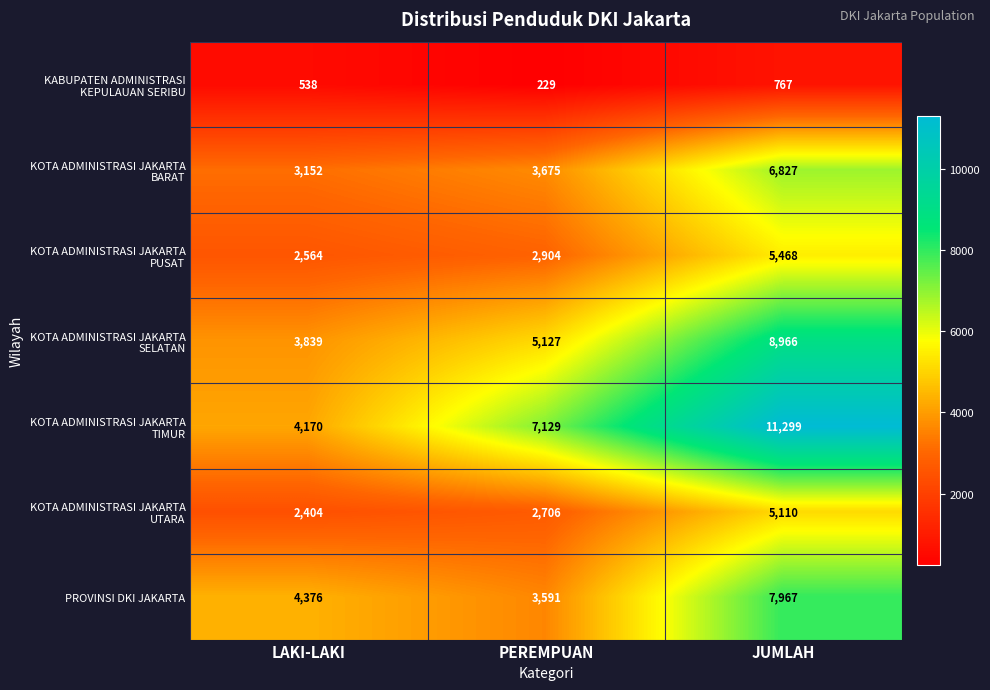

How many distinct data groups are displayed?

7